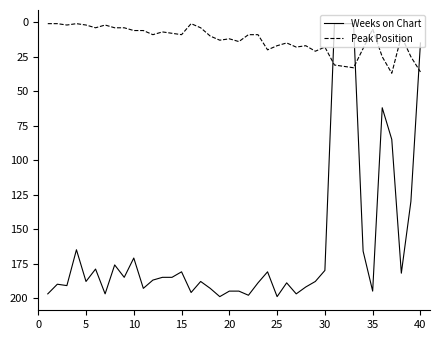

How many times do Peak Position and Weeks on Chart cross each other?

3